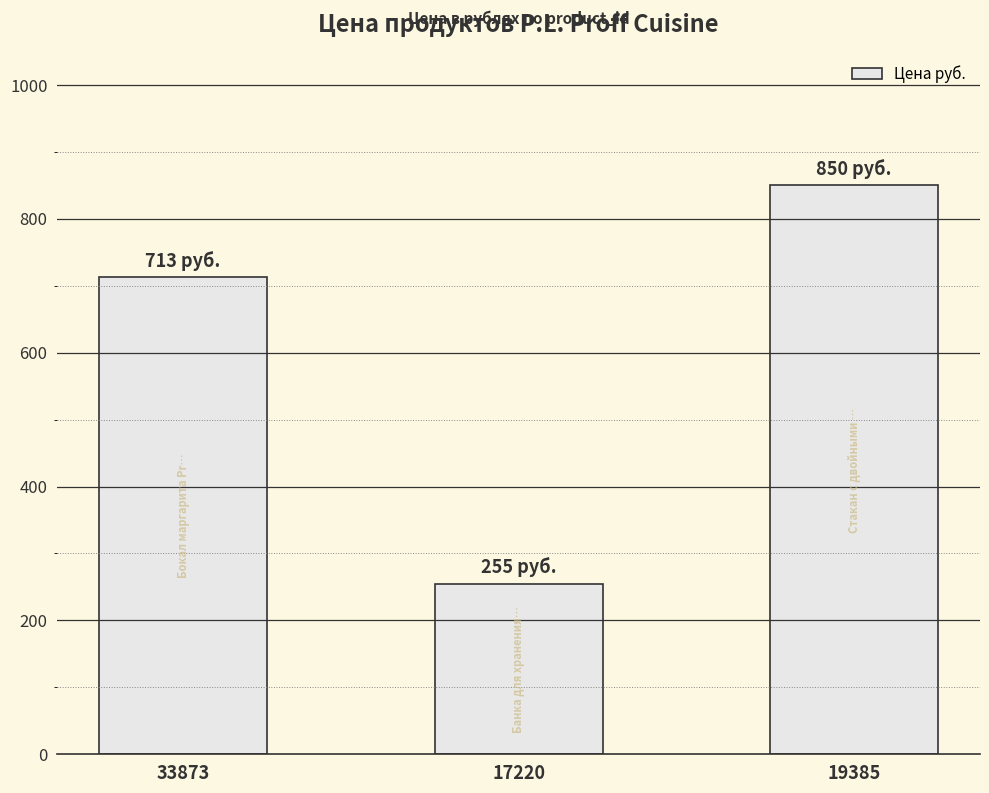

Does the chart contain any negative values?

No